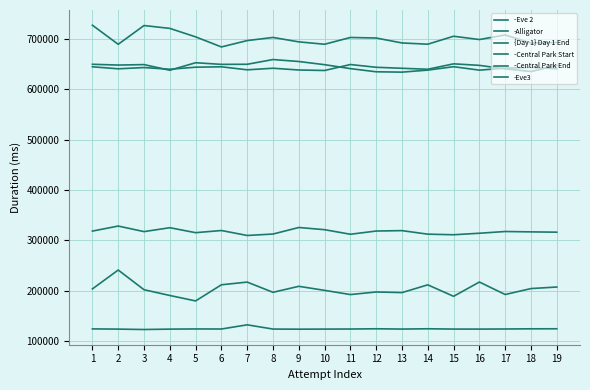

At how many categories does at least one series exceed 359983?

19